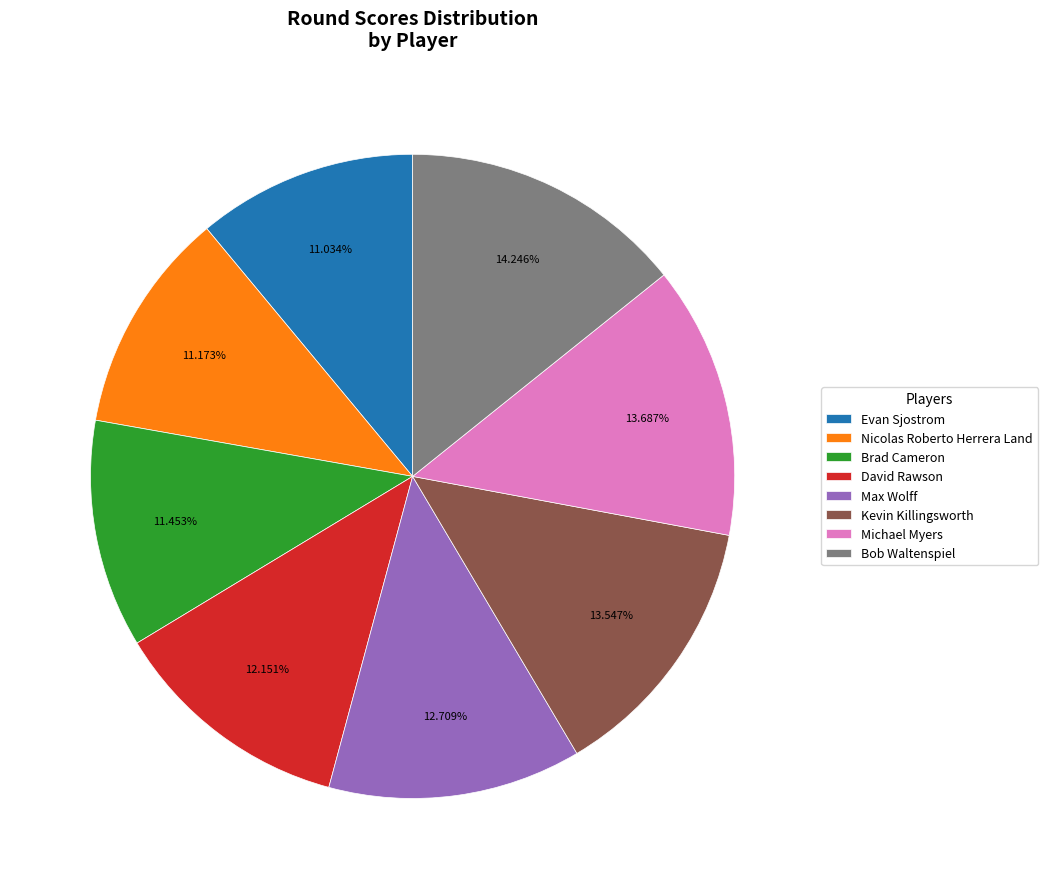

What percentage is the Evan Sjostrom slice, to the nearest percent?

11%